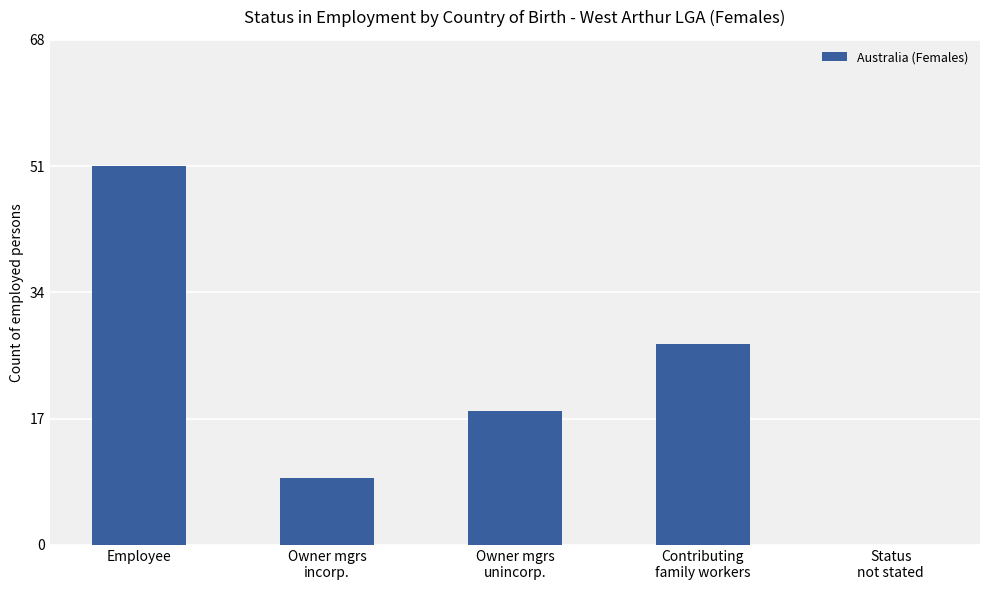

The chart shows a value of 51 at Employee. True or false?

True